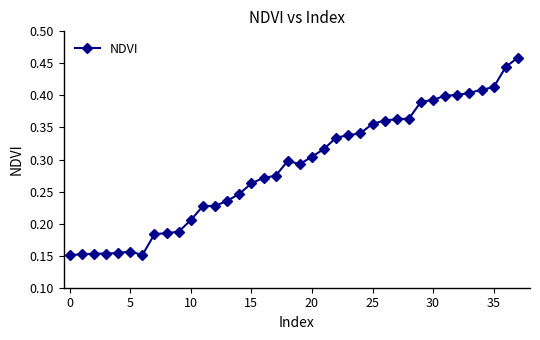

True or false: the data has more than 1 interior local peaks.

True